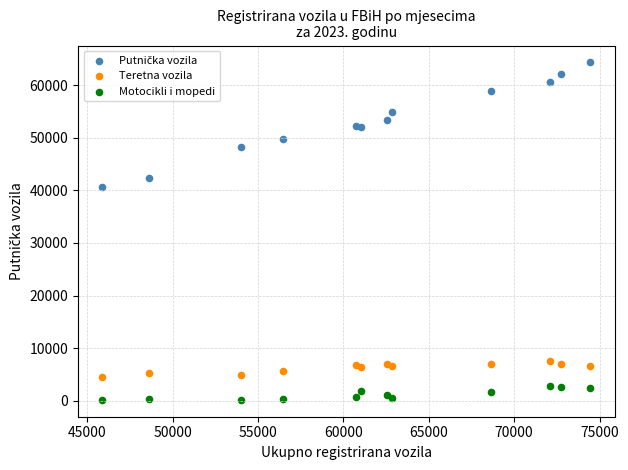

Across all series, what Y value is closest to 32258?

40594